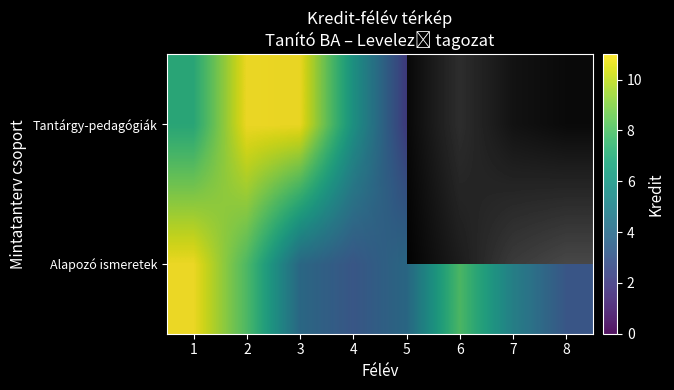

Is it true that row_1 equals 7.0 at 1?

True